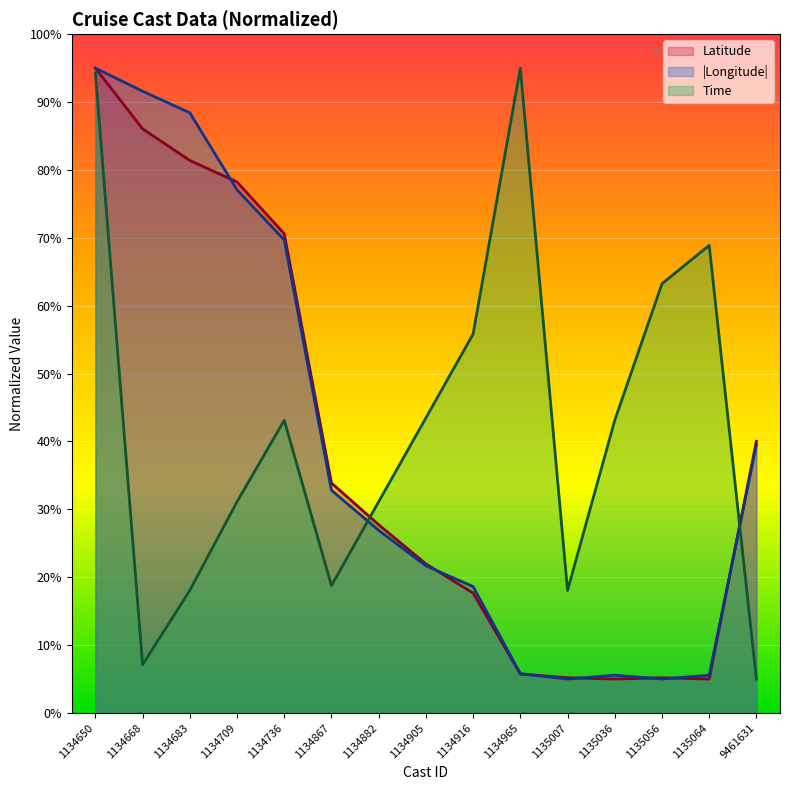

What is the sum of all Latitude values?

578.7